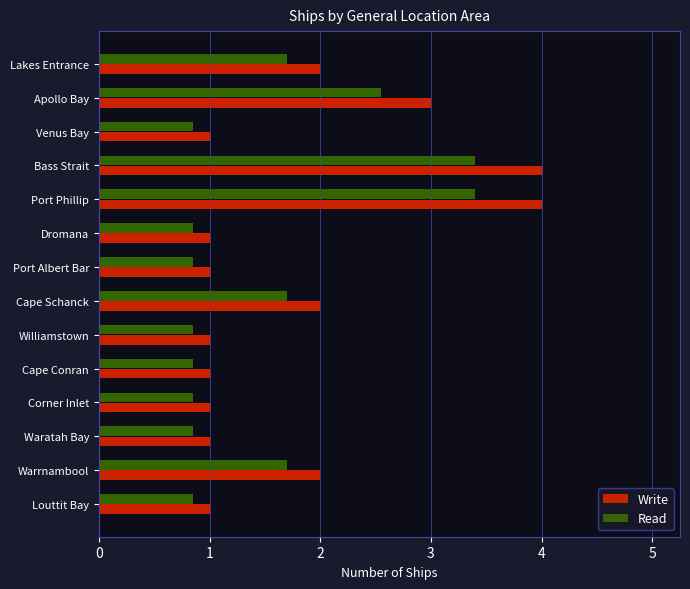

What is the difference between the maximum and minimum values in the Write series?

3.0